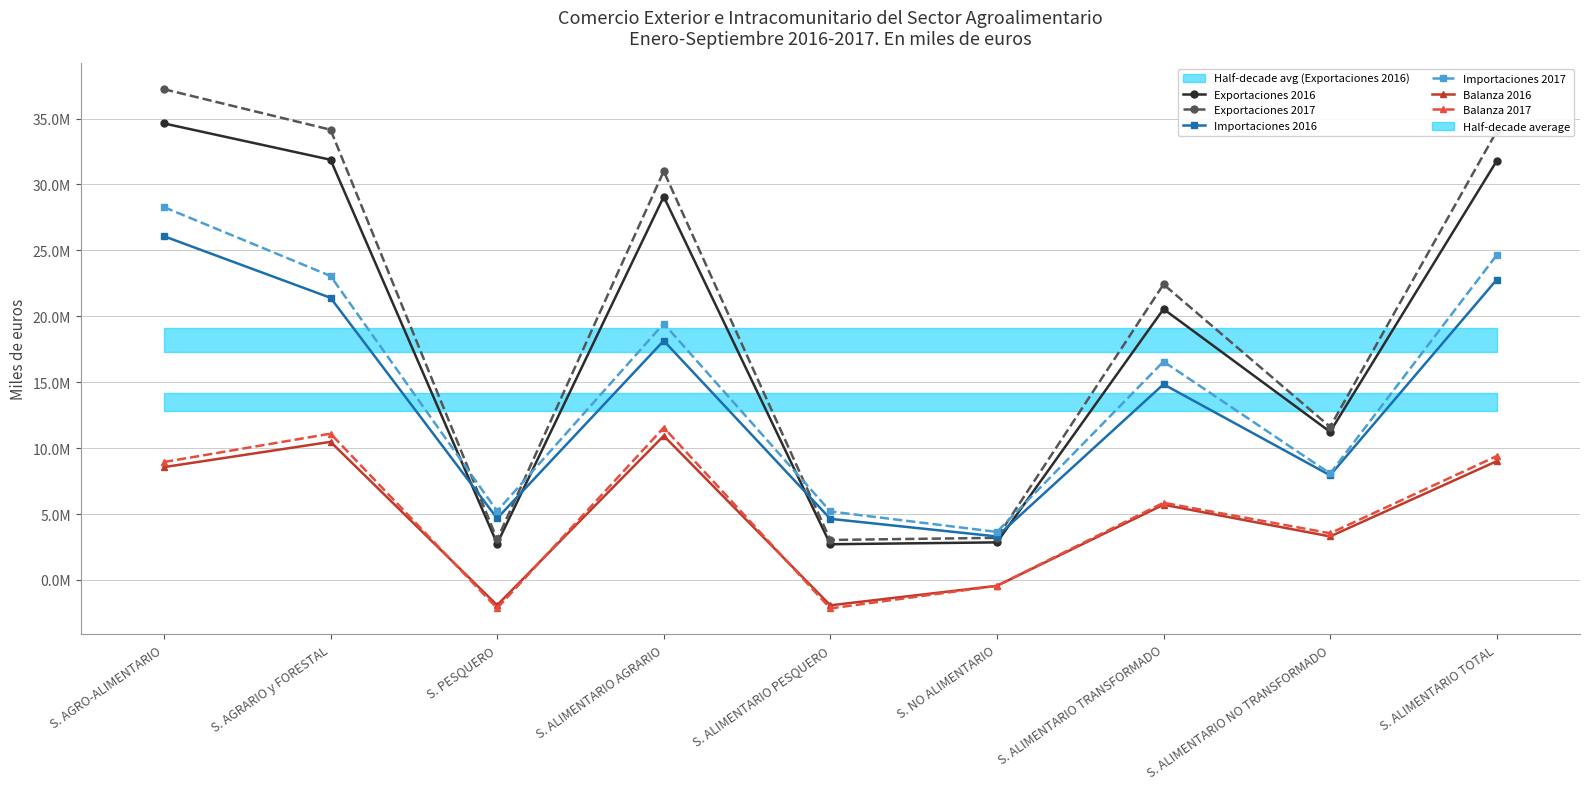

In Exportaciones 2016, how many points are lower than both neighbors (excluding endpoints)?

3